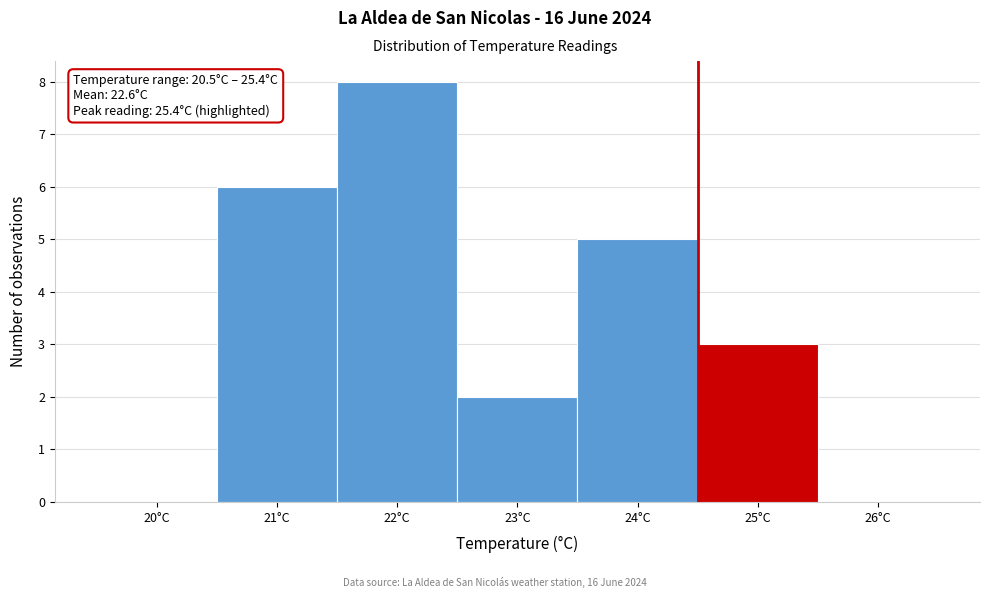

Over which range of the x-axis is the bar tallest?

21.5 to 22.5